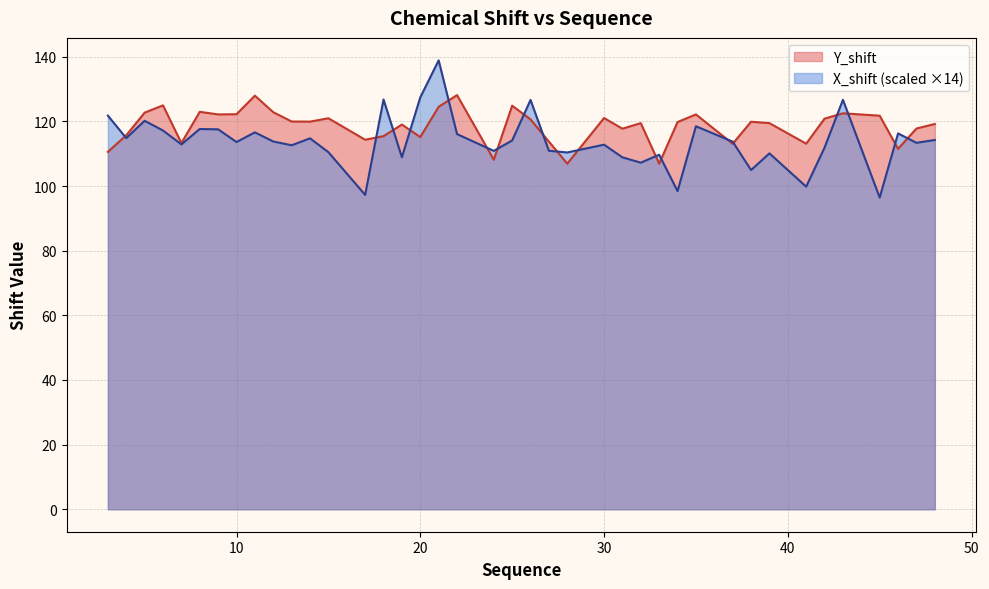

Where do X_shift and Y_shift first cross each other?

3 and 4